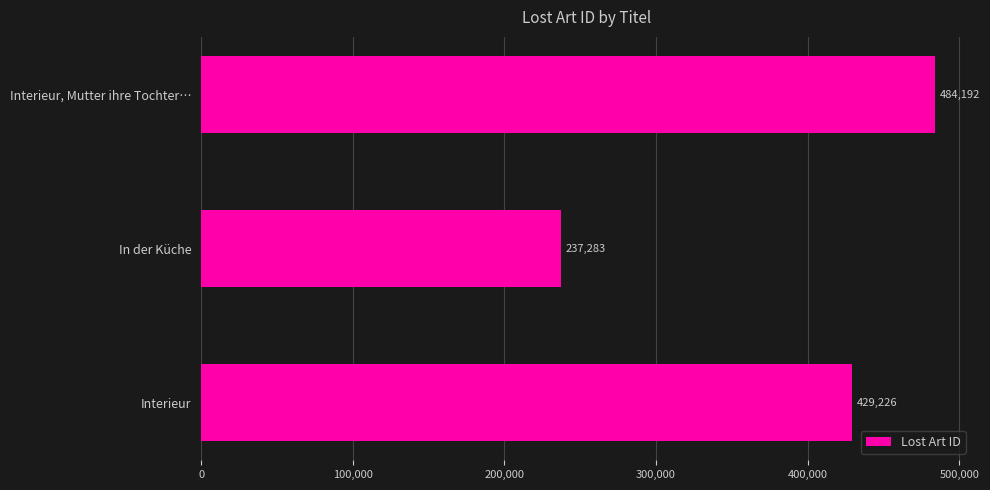

Where is the data nearest to the value 360737?

Interieur